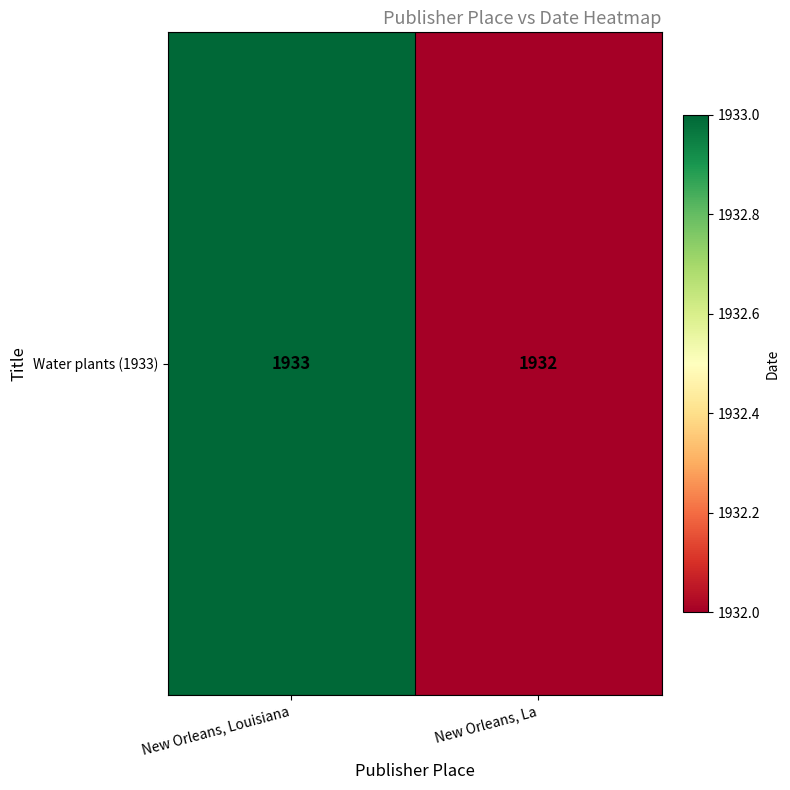

Rank the categories by value from lowest to highest.

New Orleans, La, New Orleans, Louisiana